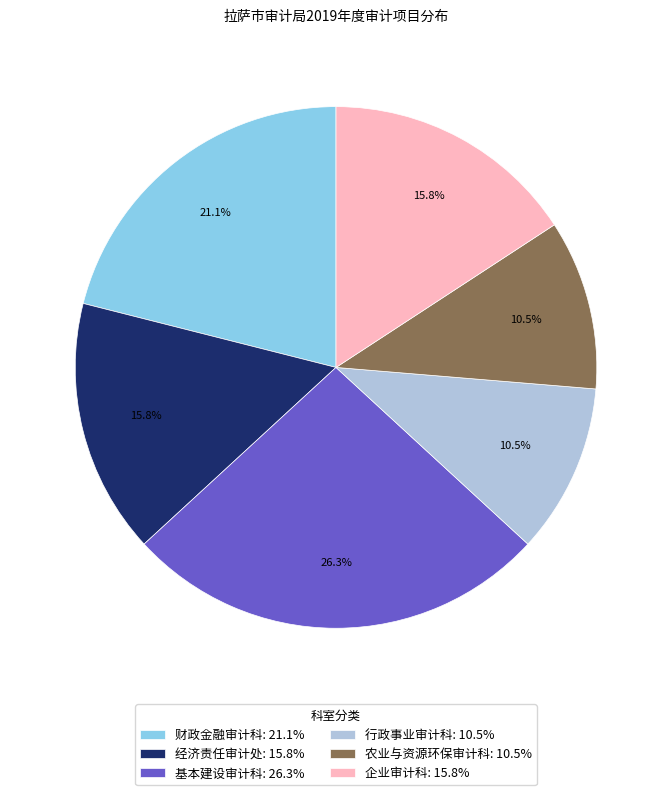

Is it true that 基本建设审计科 is 39% of the pie?

False